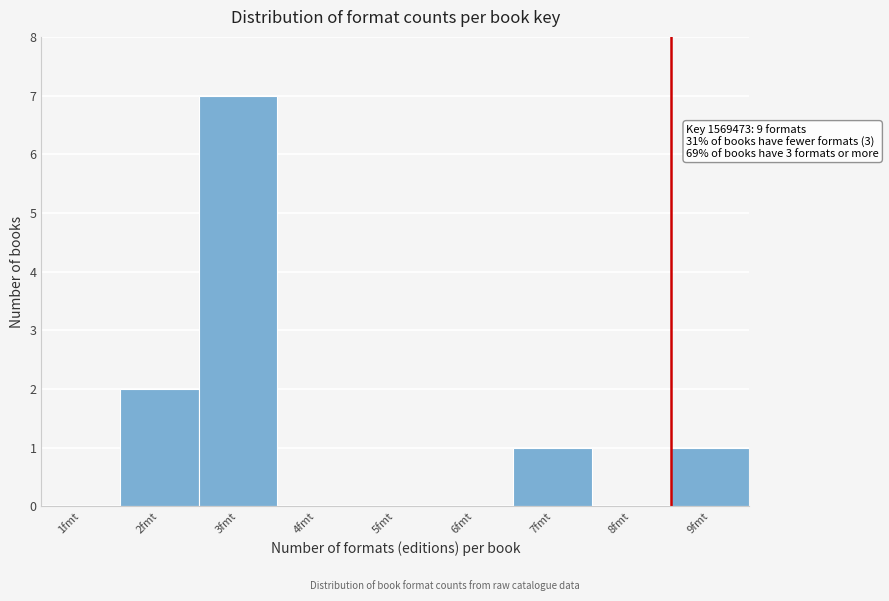

Reading left to right, transcribe all the data shown in this chart.

1fmt=0	2fmt=2	3fmt=7	4fmt=0	5fmt=0	6fmt=0	7fmt=1	8fmt=0	9fmt=1